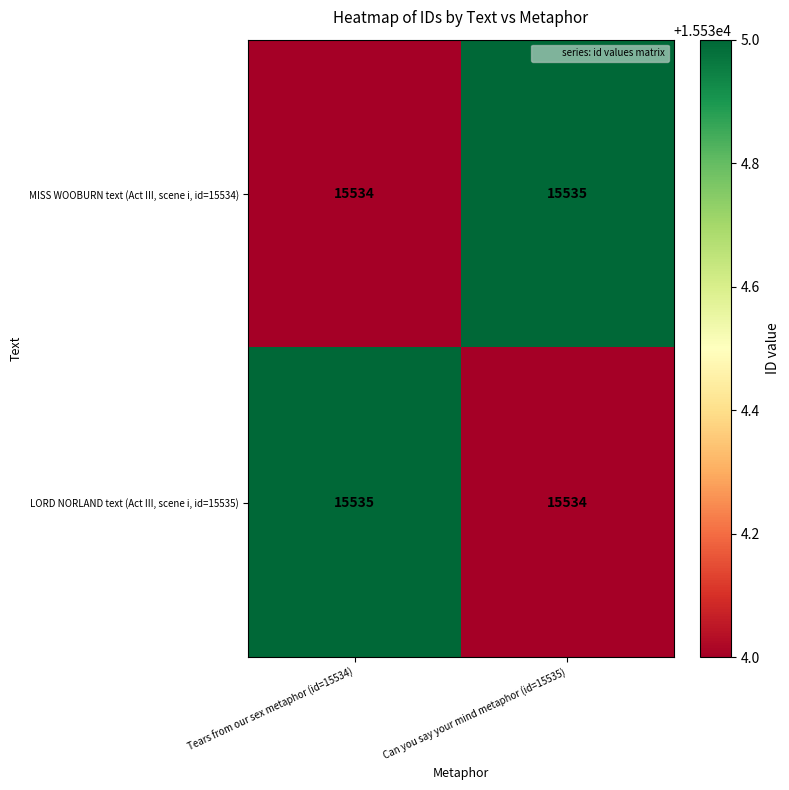

At how many categories does at least one series exceed 15534?

2